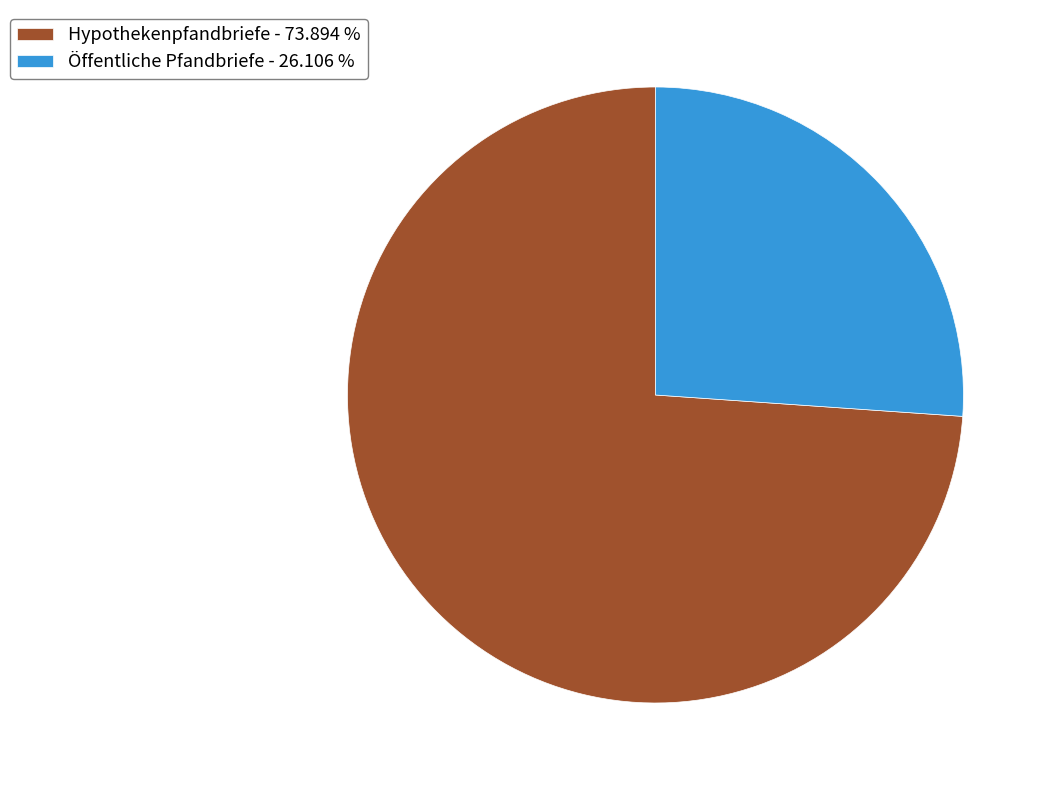

How many segments does this pie chart have?

2